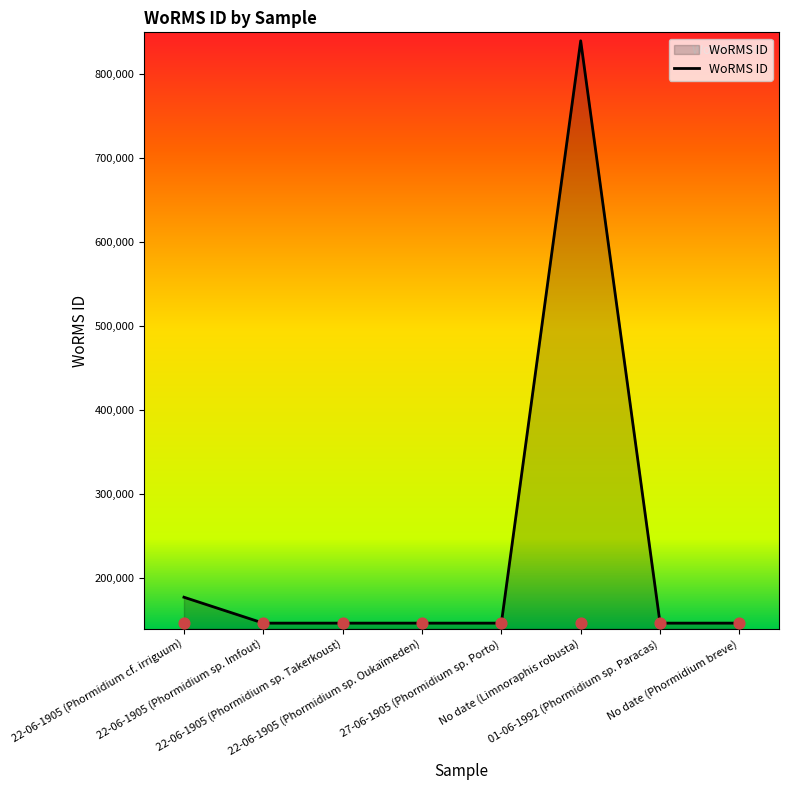

Between 22-06-1905 (Phormidium sp. Imfout) and 22-06-1905 (Phormidium cf. irriguum), which is larger?

22-06-1905 (Phormidium cf. irriguum)